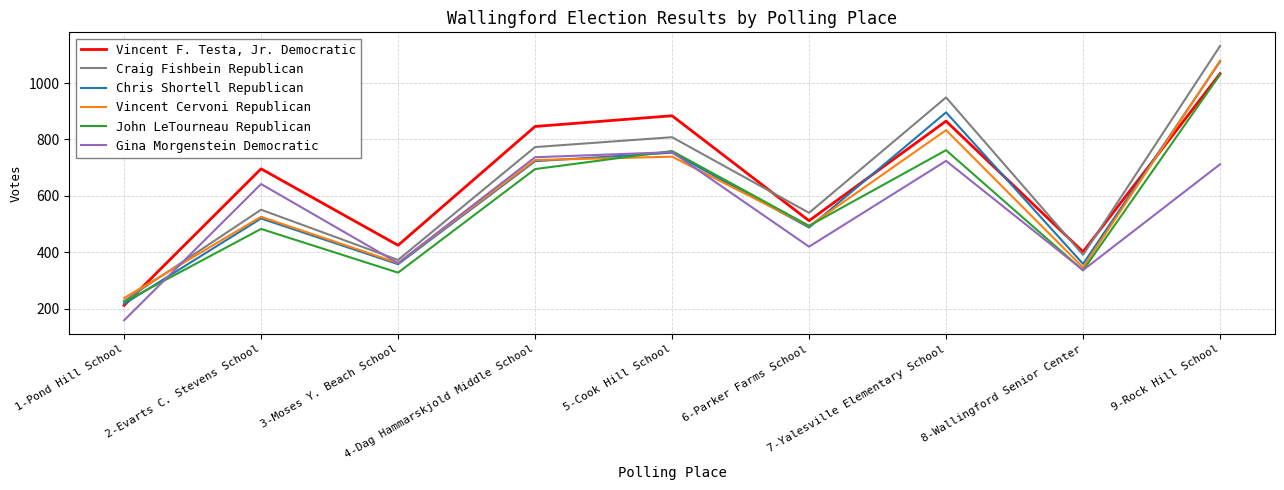

The Craig Fishbein Republican series shows 228 at 1-Pond Hill School. True or false?

True